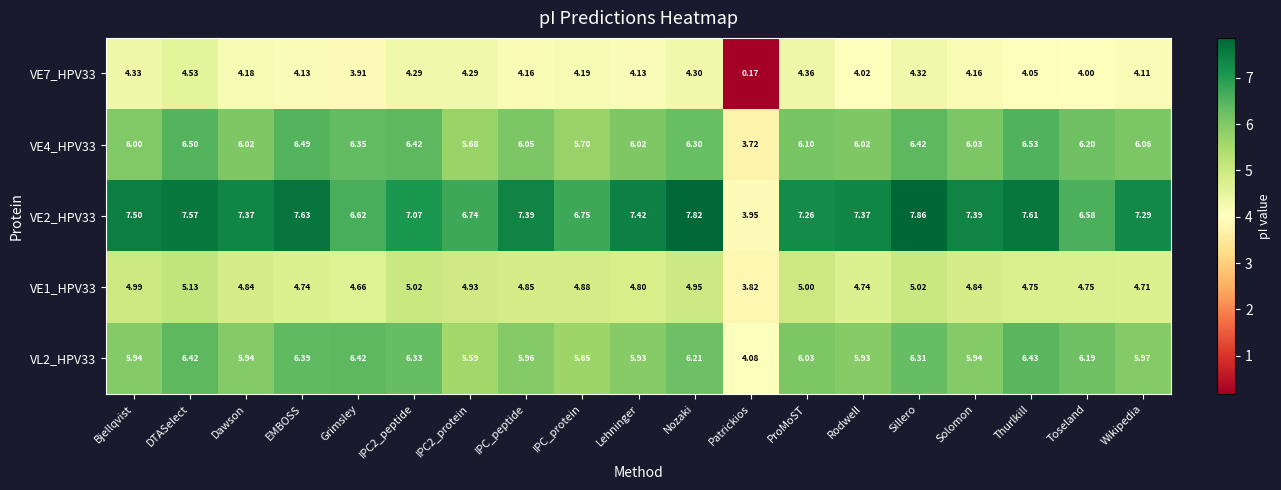

What is the total value across all series at Dawson?

28.4